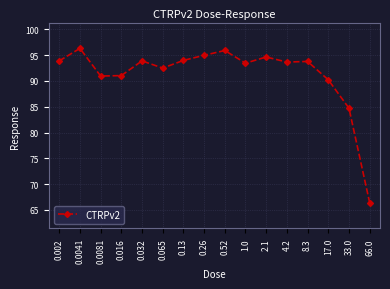

At which label does the data first exceed 93?

0.002